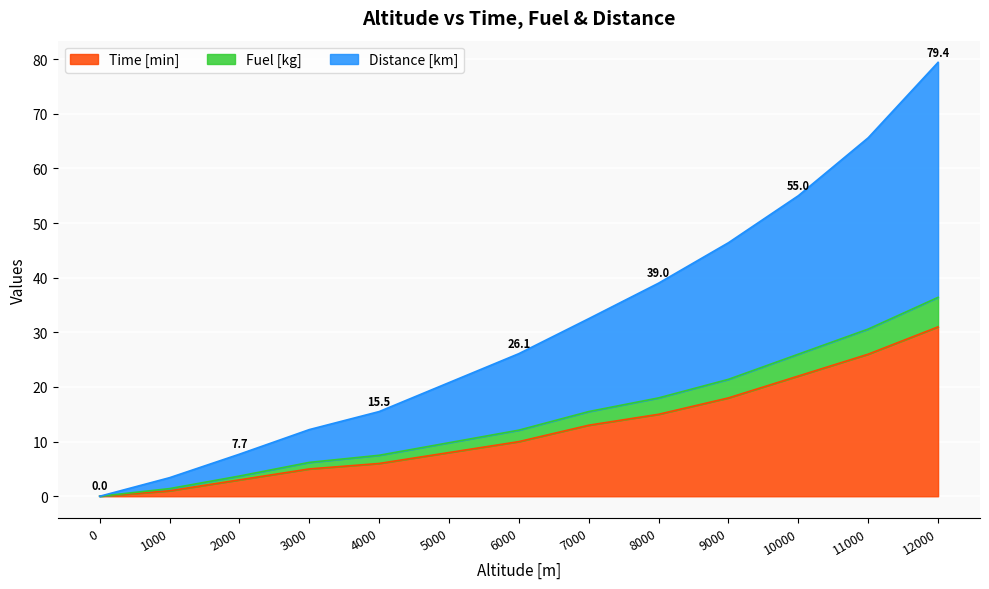

True or false: Fuel [kg] has more than 2 points higher than both neighbors.

False